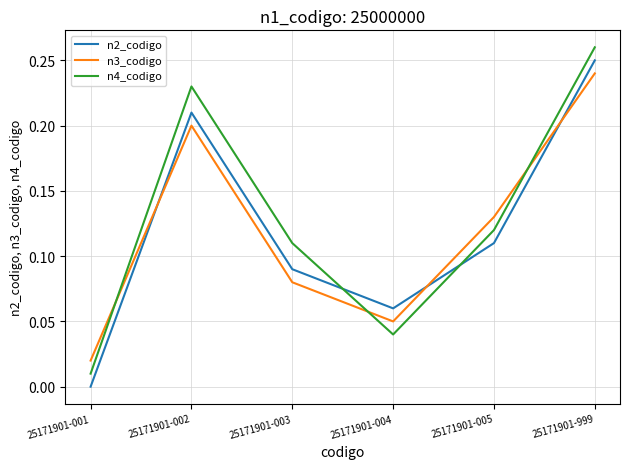

Rank the categories by n3_codigo value from highest to lowest.

25171901-999, 25171901-002, 25171901-005, 25171901-003, 25171901-004, 25171901-001